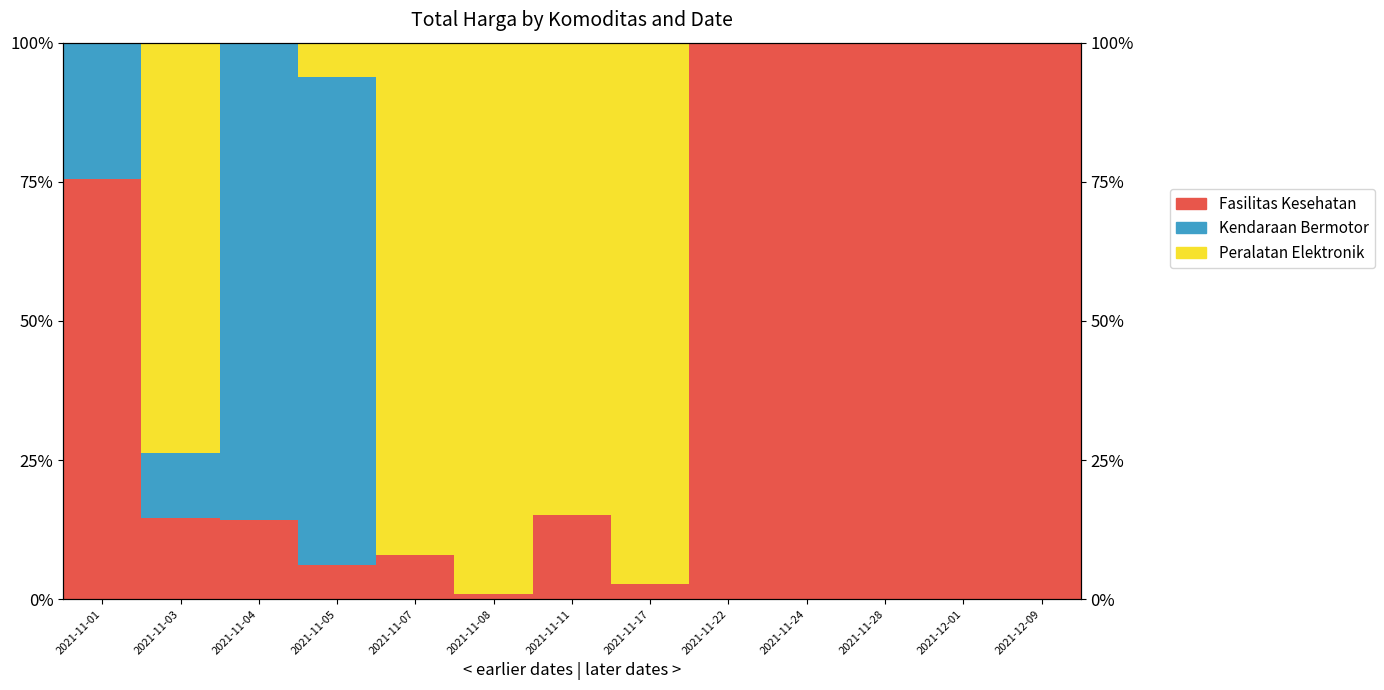

What is the difference between the Kendaraan Bermotor values at 2021-11-11 and 2021-11-03?

11.6